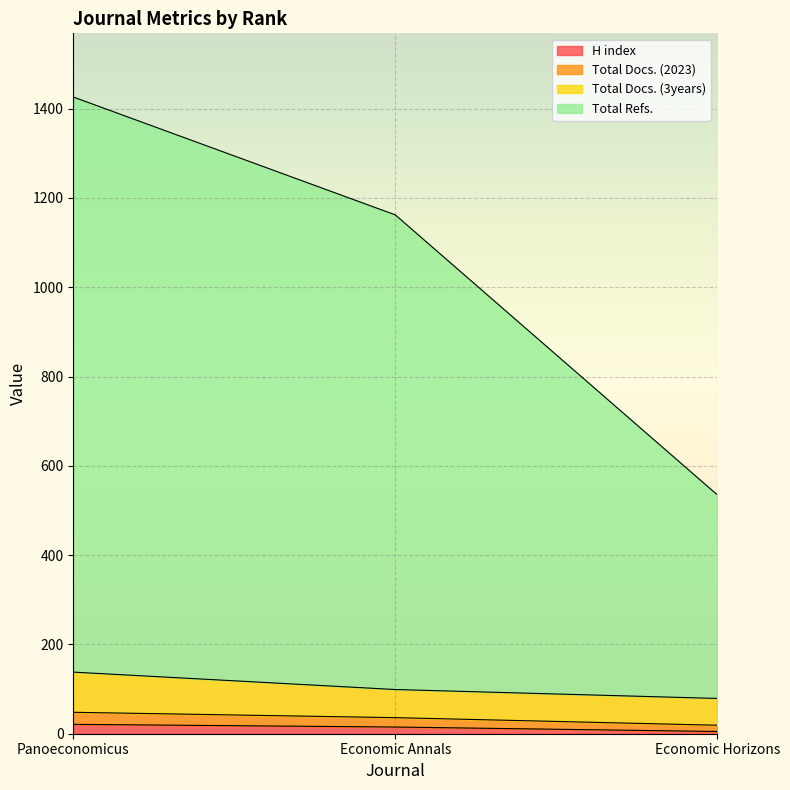

What position from the left is Economic Horizons?

3